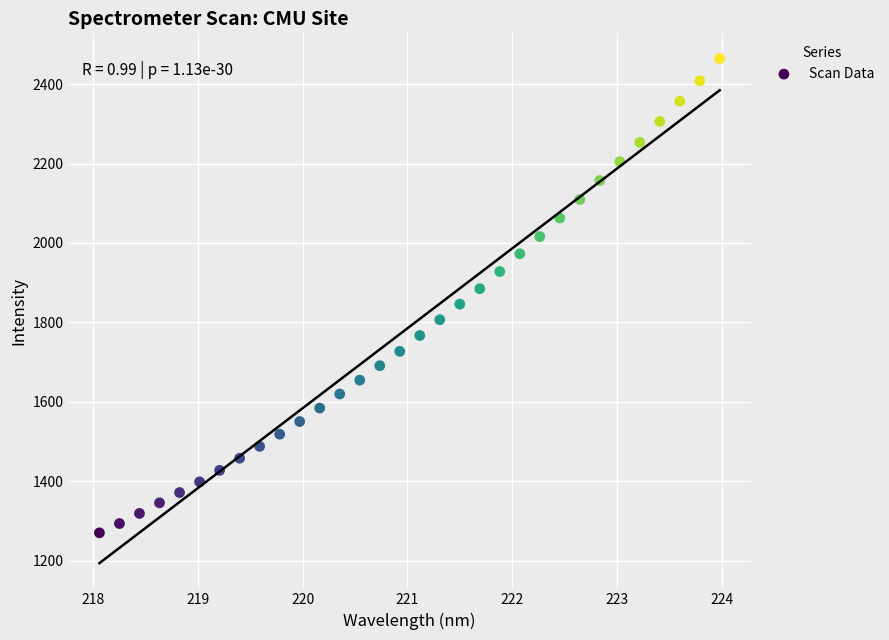

What is the range of X values (max minus min)?

5.9